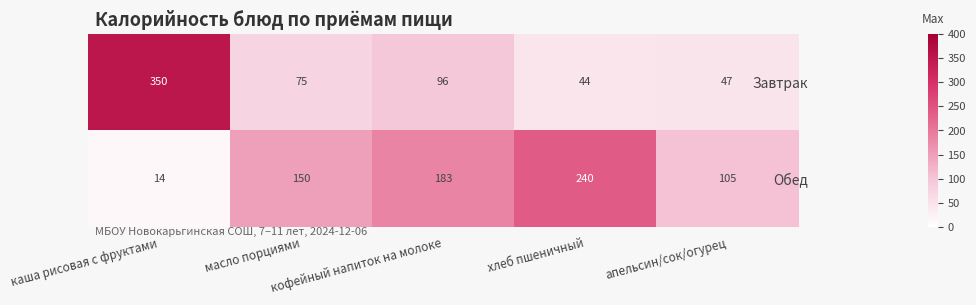

Which series has the widest spread of values?

Завтрак